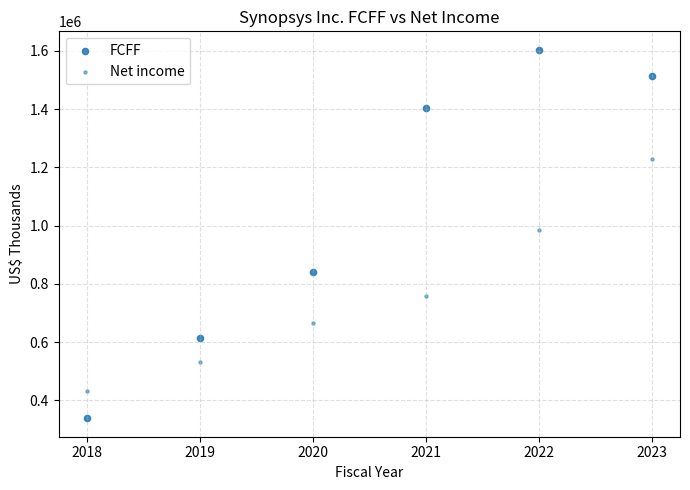

How many points are shown in the scatter plot?

12